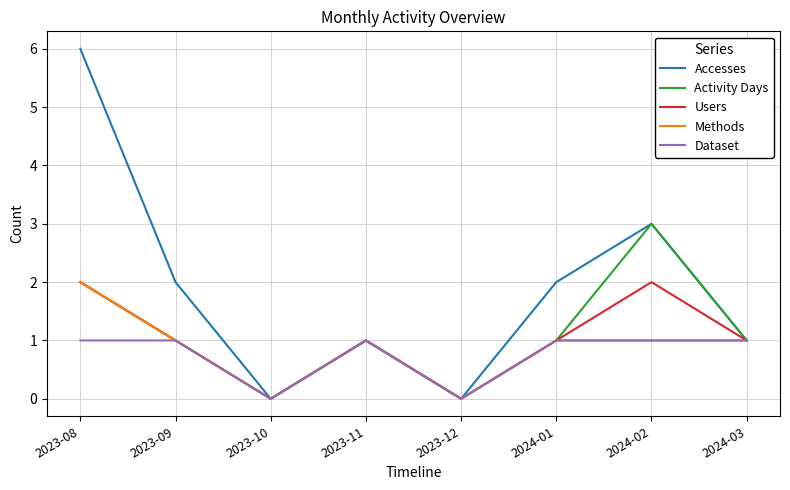

Reading left to right, list all the values displayed in this chart.

Accesses: 2023-08=6	2023-09=2	2023-10=0	2023-11=1	2023-12=0	2024-01=2	2024-02=3	2024-03=1
Activity Days: 2023-08=2	2023-09=1	2023-10=0	2023-11=1	2023-12=0	2024-01=1	2024-02=3	2024-03=1
Users: 2023-08=2	2023-09=1	2023-10=0	2023-11=1	2023-12=0	2024-01=1	2024-02=2	2024-03=1
Methods: 2023-08=2	2023-09=1	2023-10=0	2023-11=1	2023-12=0	2024-01=1	2024-02=1	2024-03=1
Dataset: 2023-08=1	2023-09=1	2023-10=0	2023-11=1	2023-12=0	2024-01=1	2024-02=1	2024-03=1